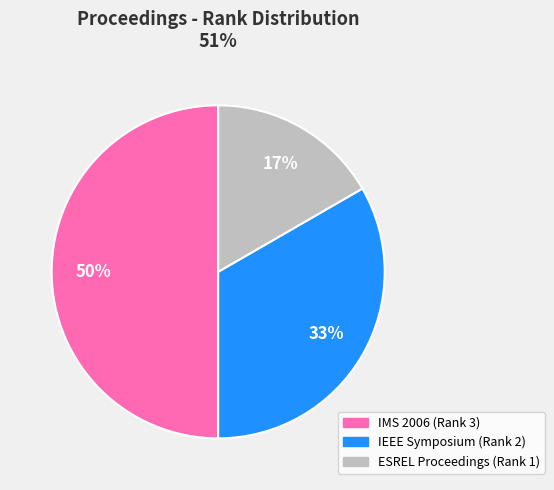

What percentage is the IMS 2006 (Rank 3) slice, to the nearest percent?

50%